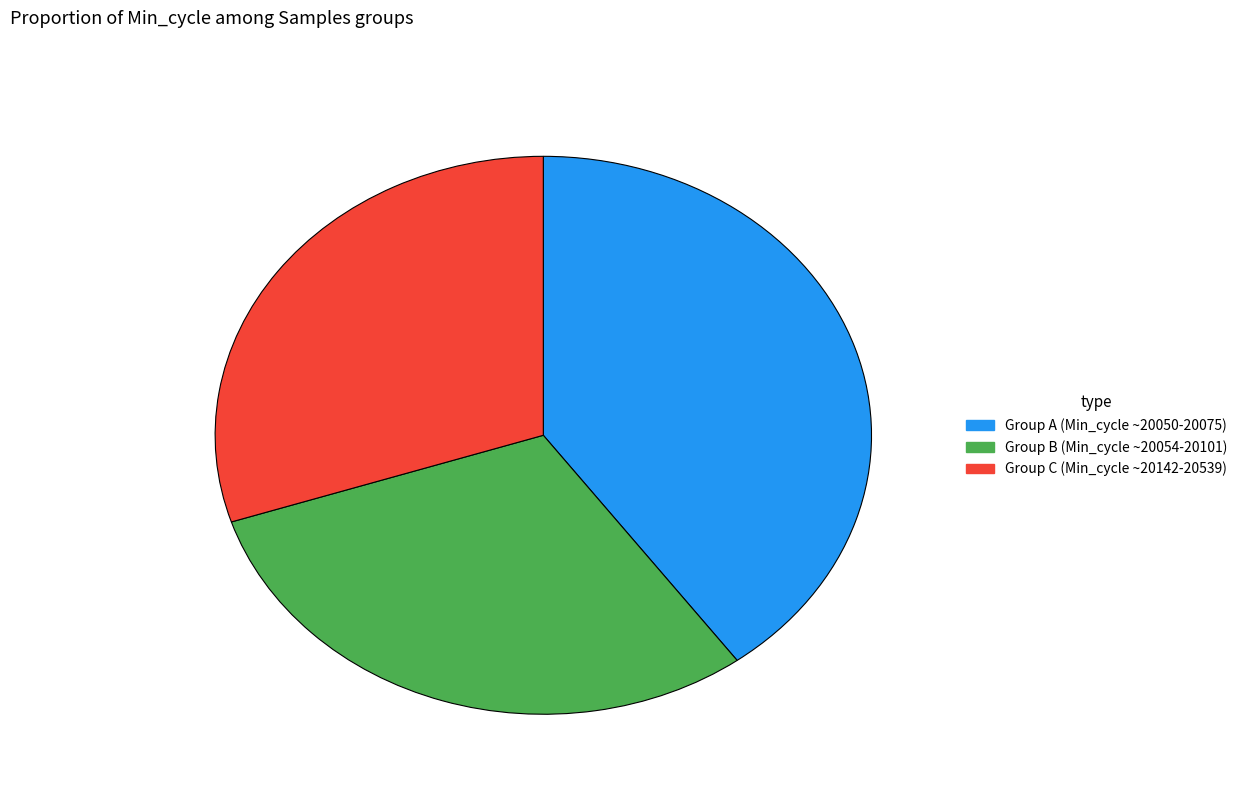

Does any single category account for the majority?

No